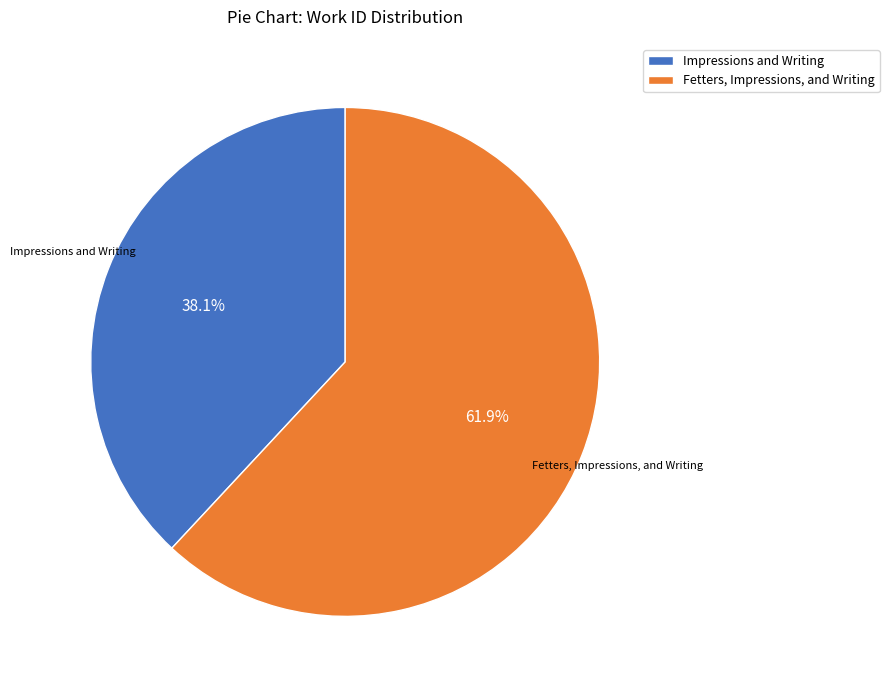

Does any single category account for the majority?

Yes